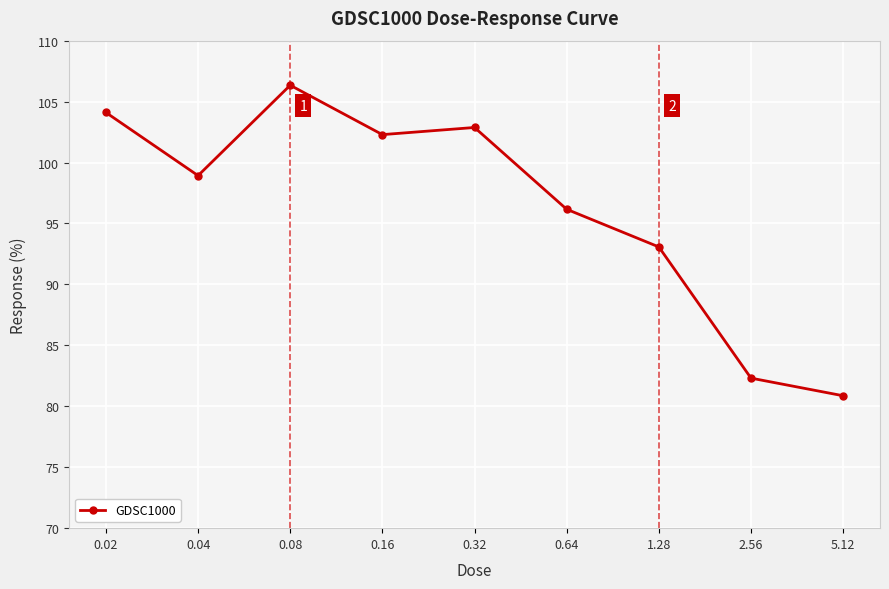

Which category has the lowest value across all series?

5.12